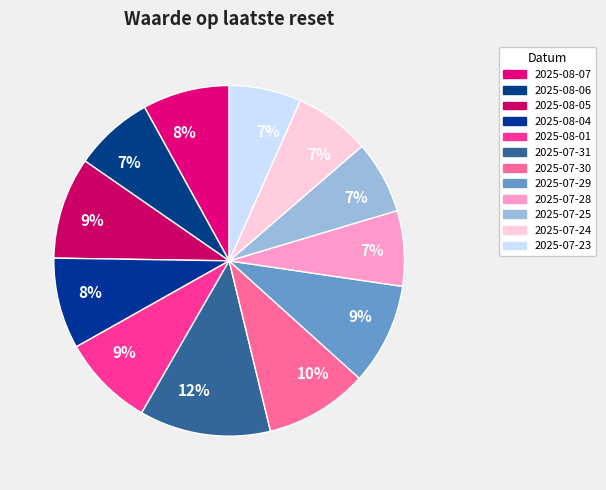

To the nearest percent, what is the difference between the largest and smallest slice percentages?

5%